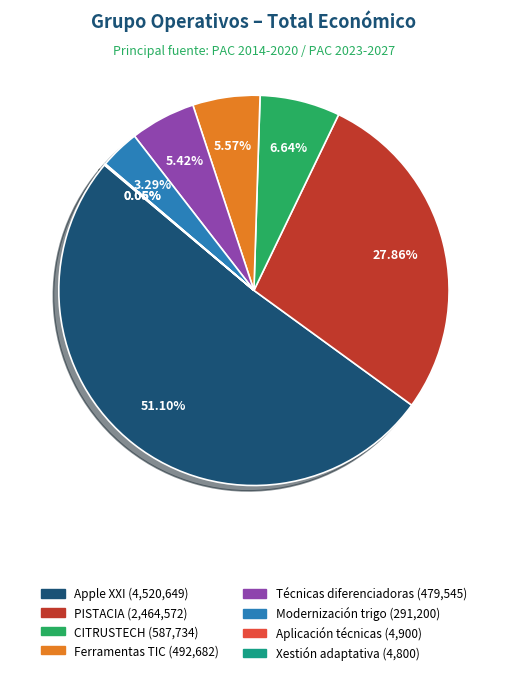

Does any single category account for the majority?

Yes